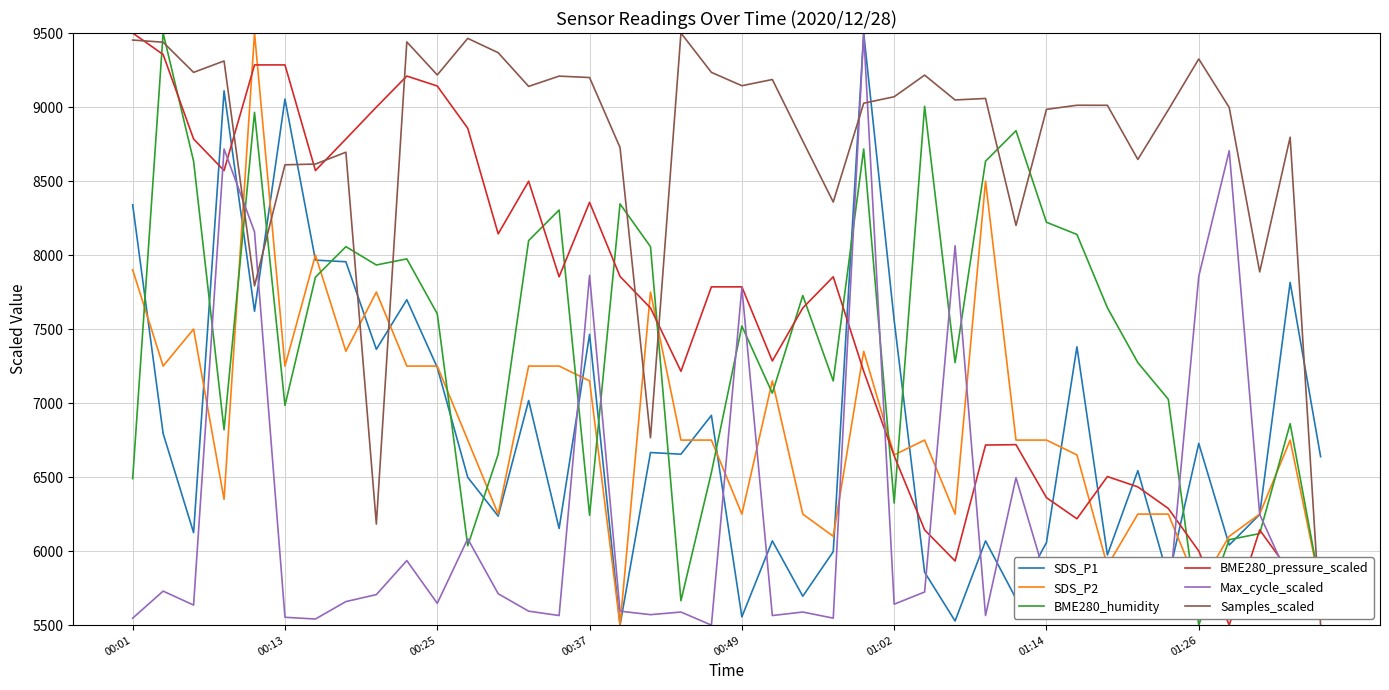

What is the difference between the maximum and minimum values in the BME280_humidity series?

4000.0